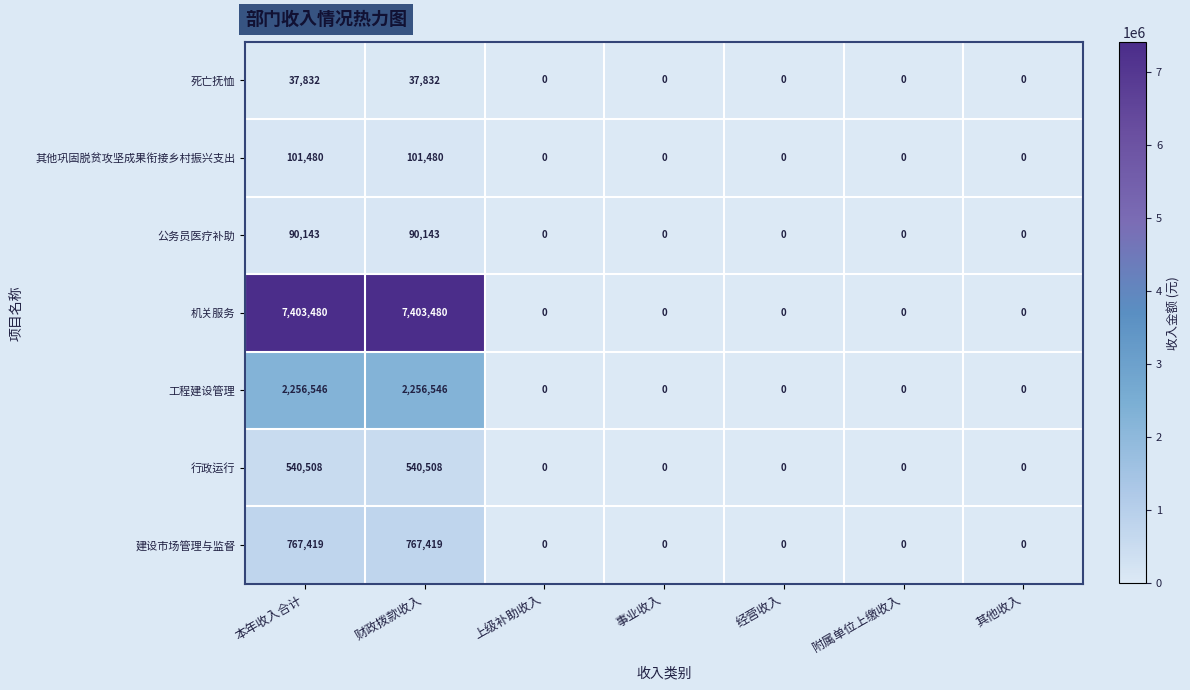

Between 财政拨款收入 and 经营收入, which series saw the biggest shift?

机关服务